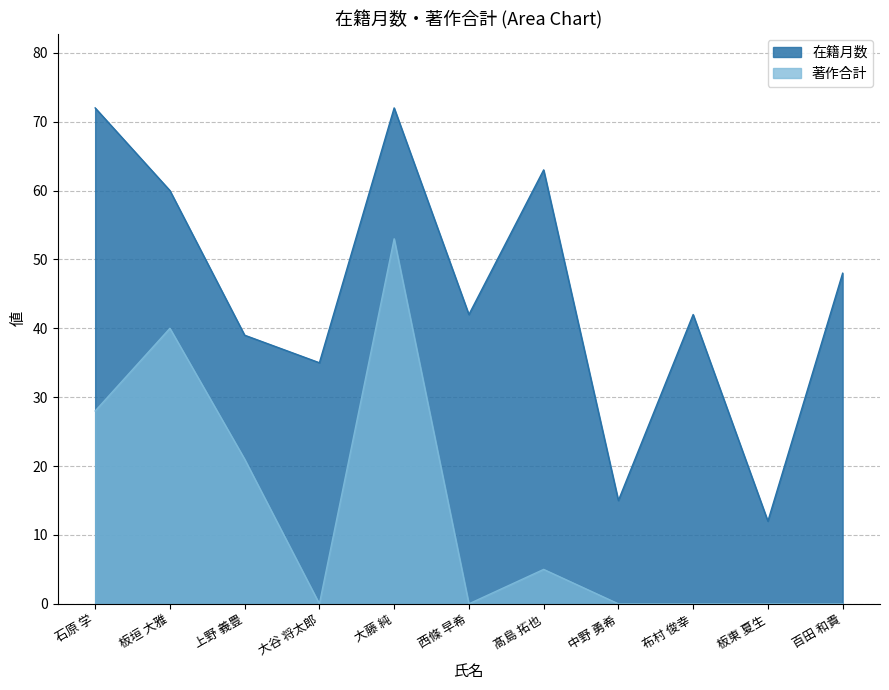

At which label does 著作合計 reach its peak?

大藤 純